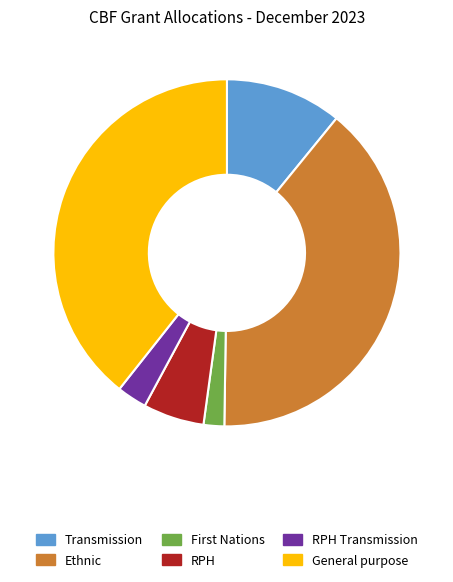

Which category has the smallest portion of the pie?

First Nations